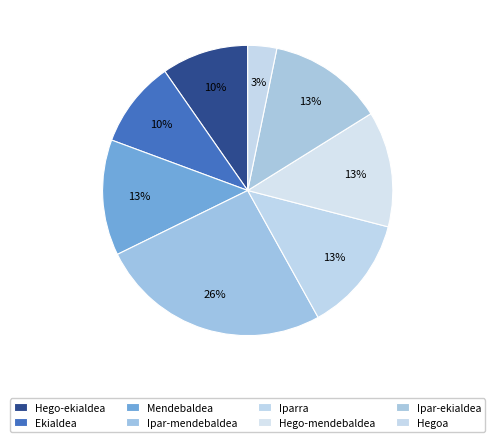

How much of the chart is everything except Iparra?

87.1%